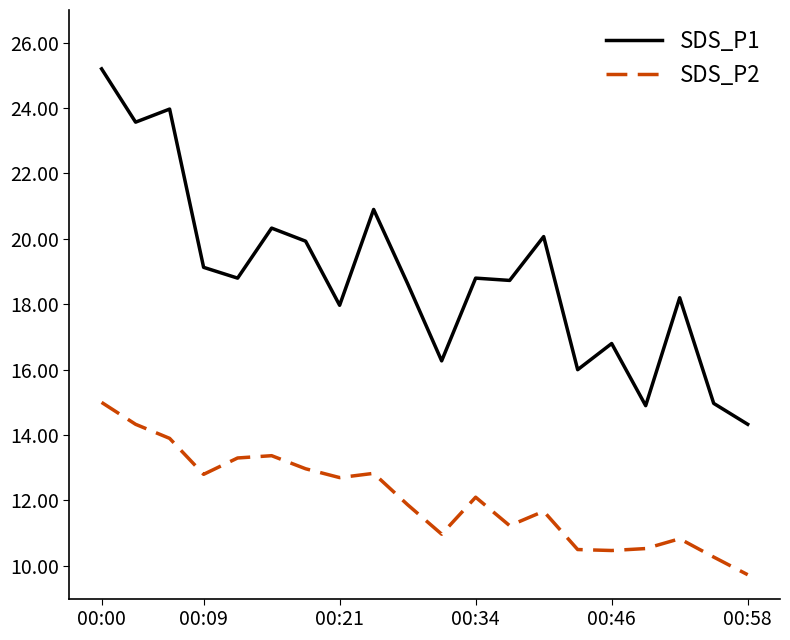

Which series has the largest total across all categories?

SDS_P1